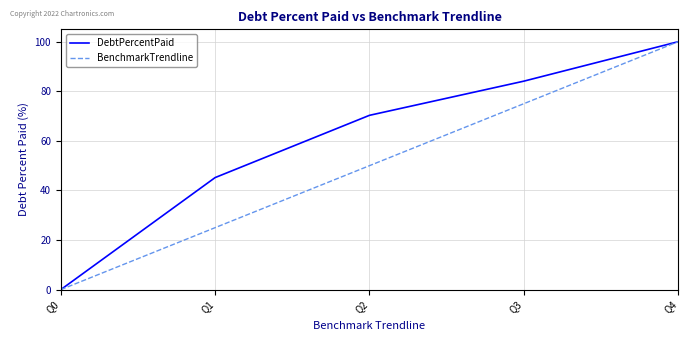

Which label corresponds to the smallest value in the chart?

Q0